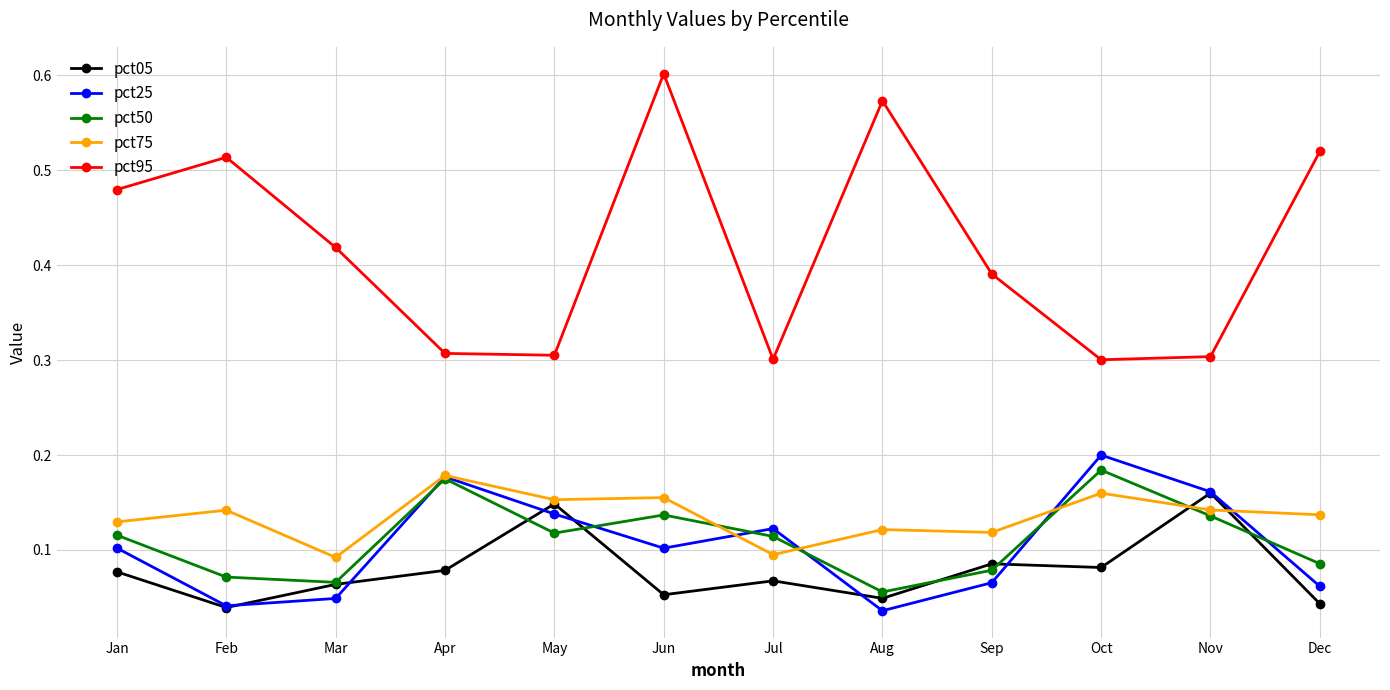

In pct75, how many points are higher than both neighbors (excluding endpoints)?

5